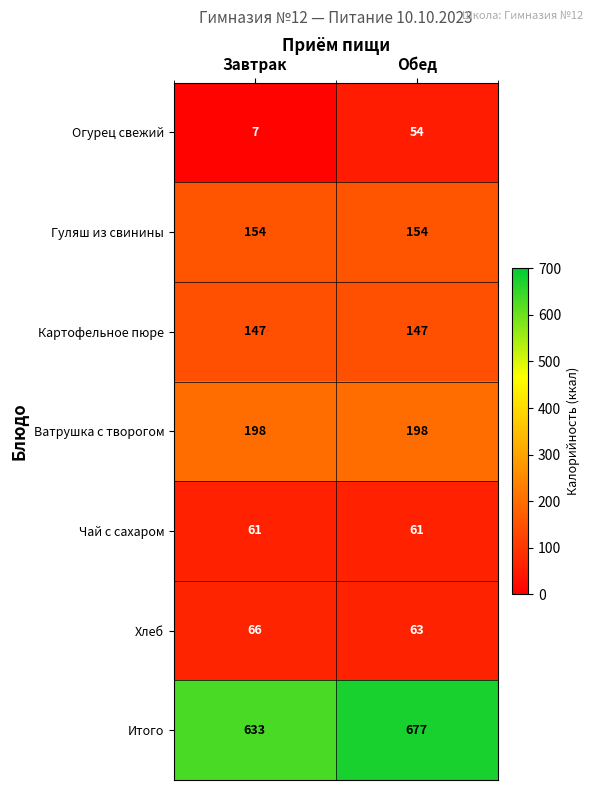

What is the highest value of the Картофельное пюре series?

147